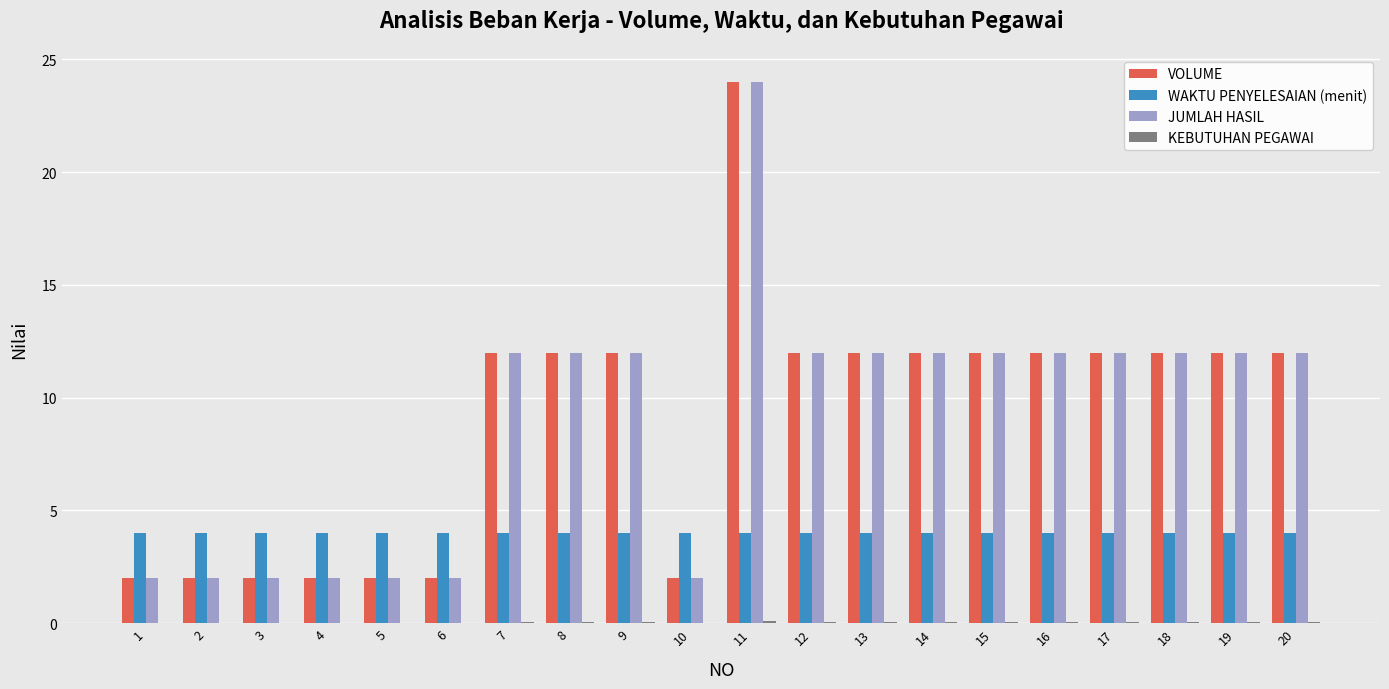

How many categories are shown in the chart?

20